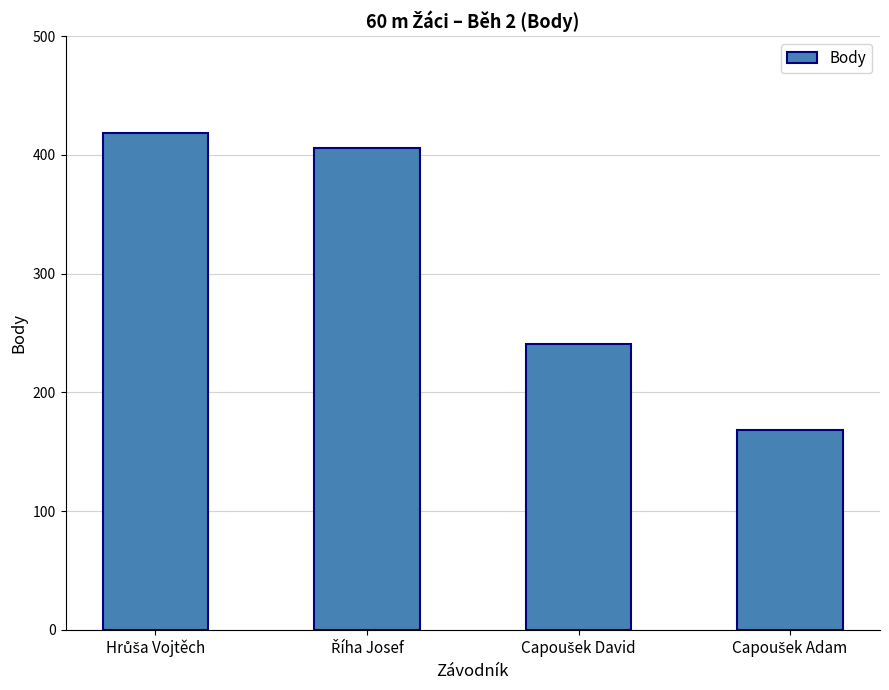

What is the value of the 2nd bar from the left?

406